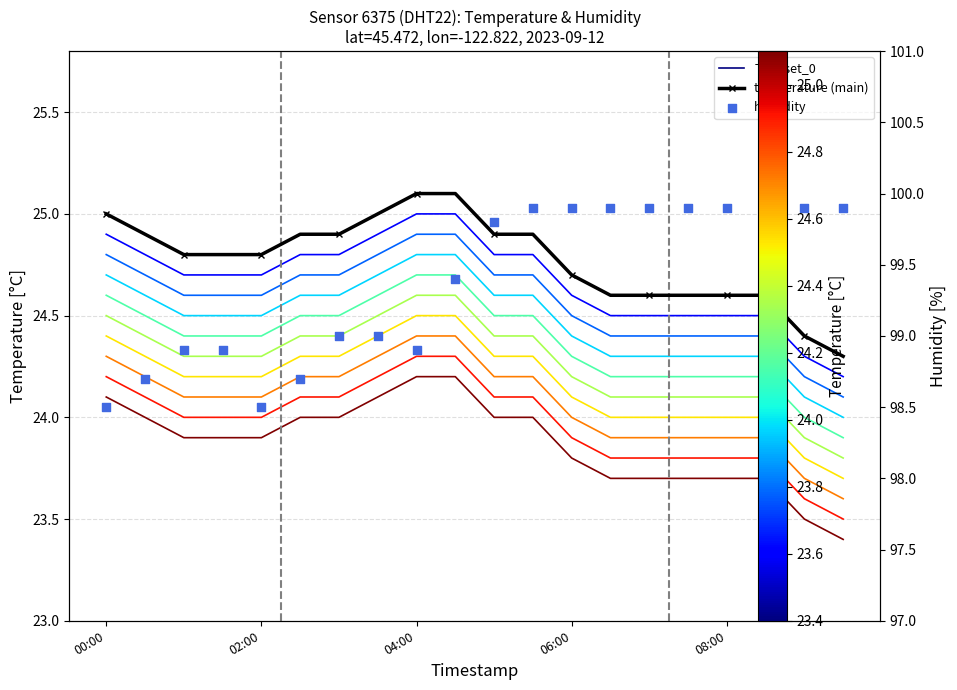

What are all the series names shown in the legend?

T_offset_0, temperature (main), humidity